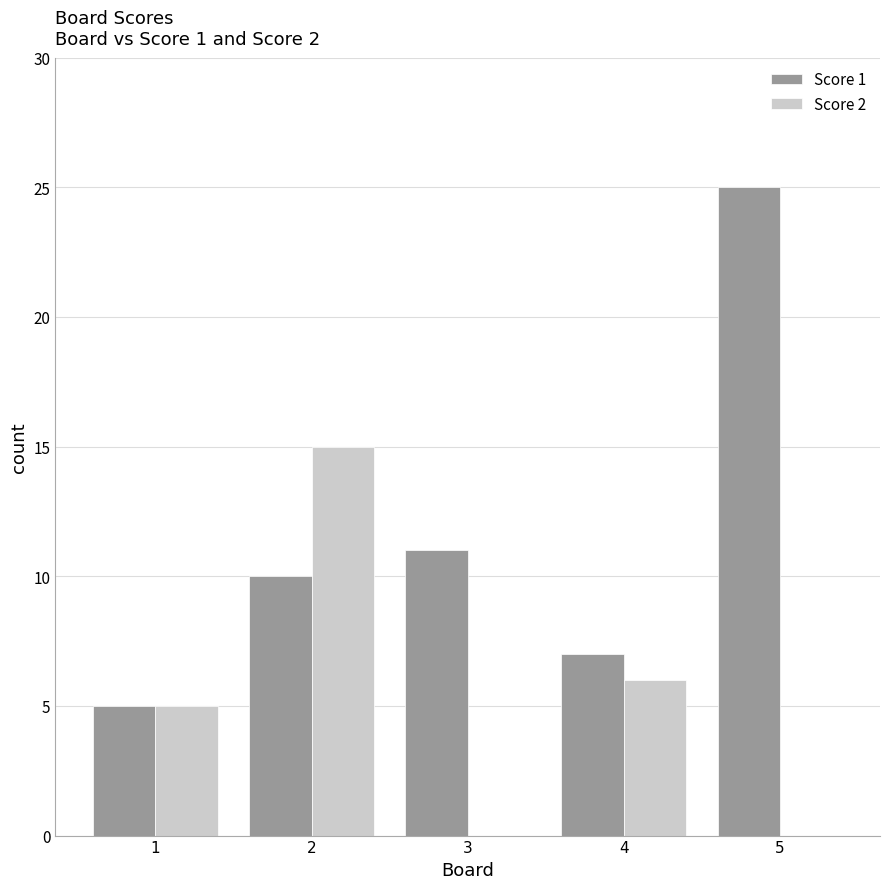

At which label does Score 1 reach its peak?

5